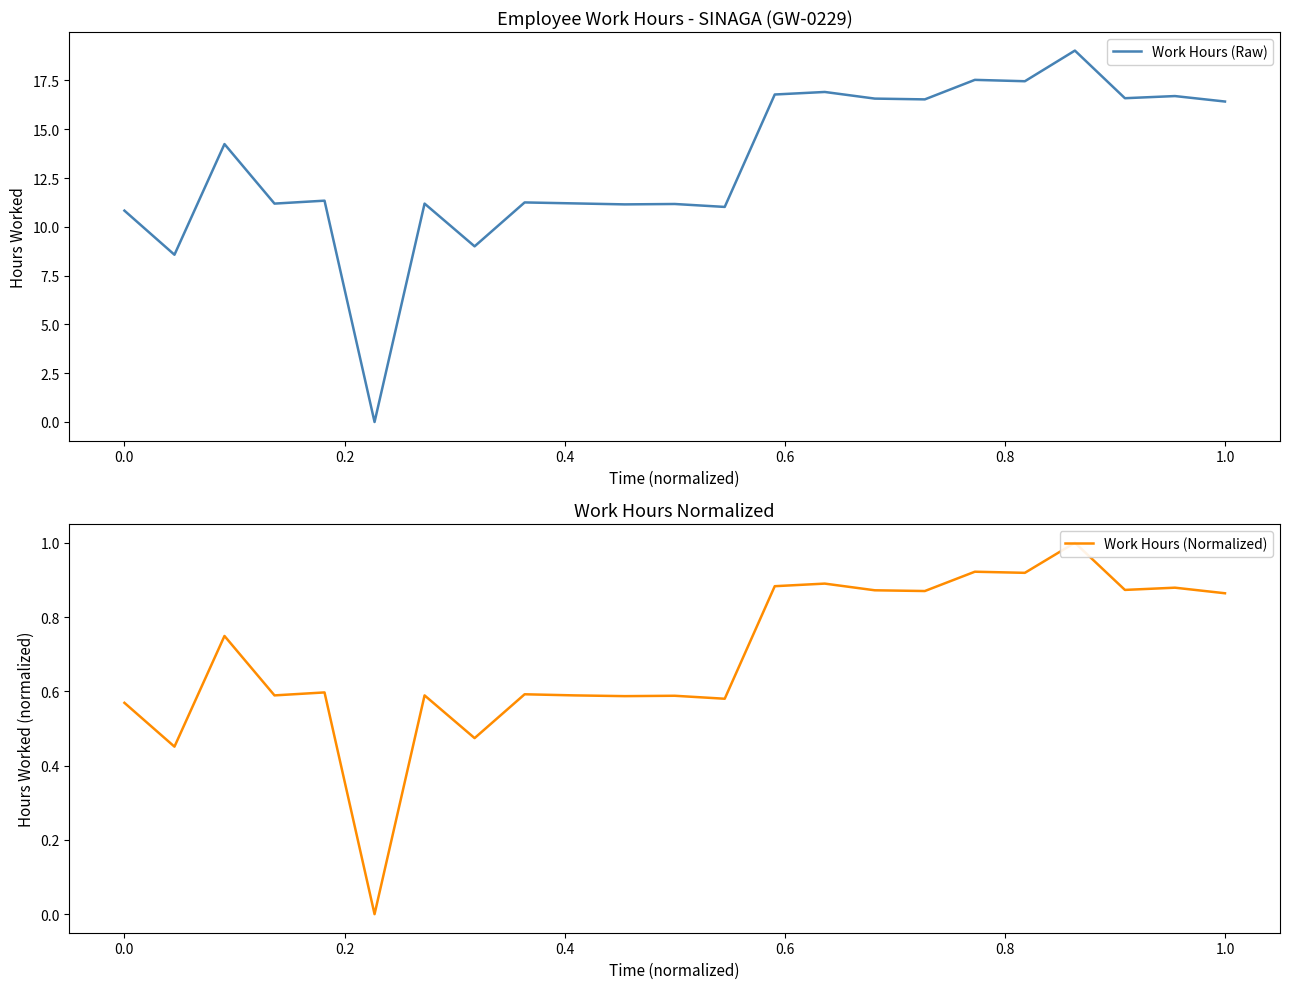

How many lines are shown in the chart?

2